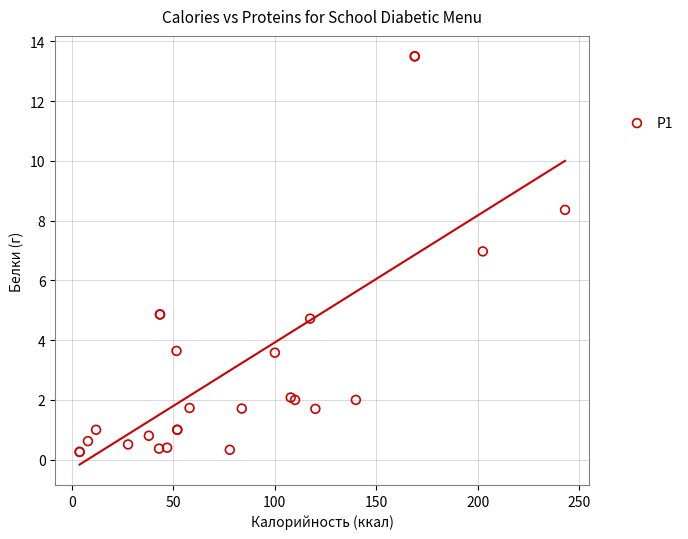

What Y value in the scatter plot is closest to 6?

7.0